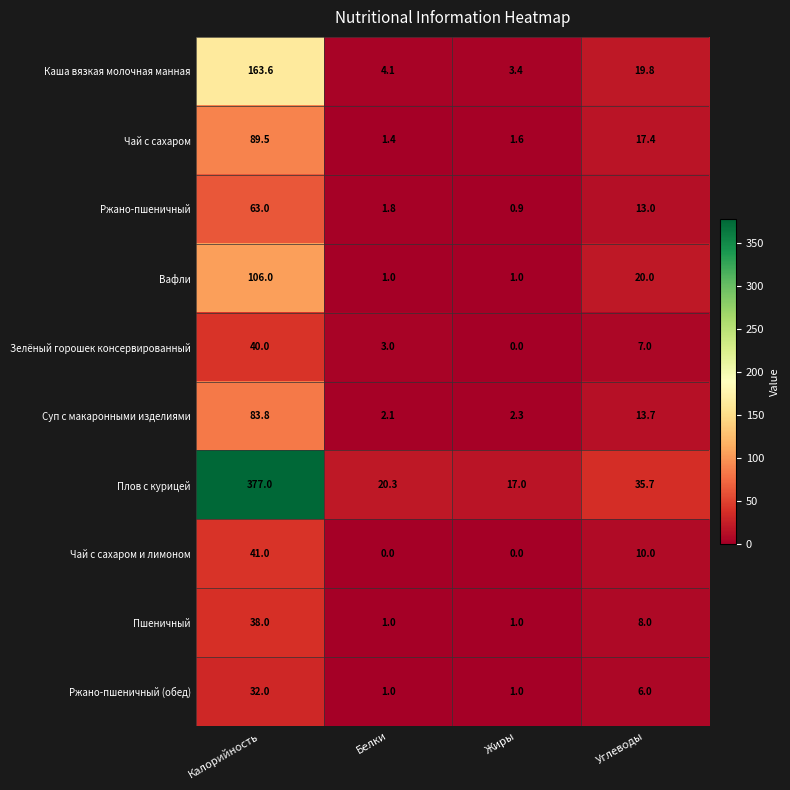

What is the greatest value displayed?

377.0